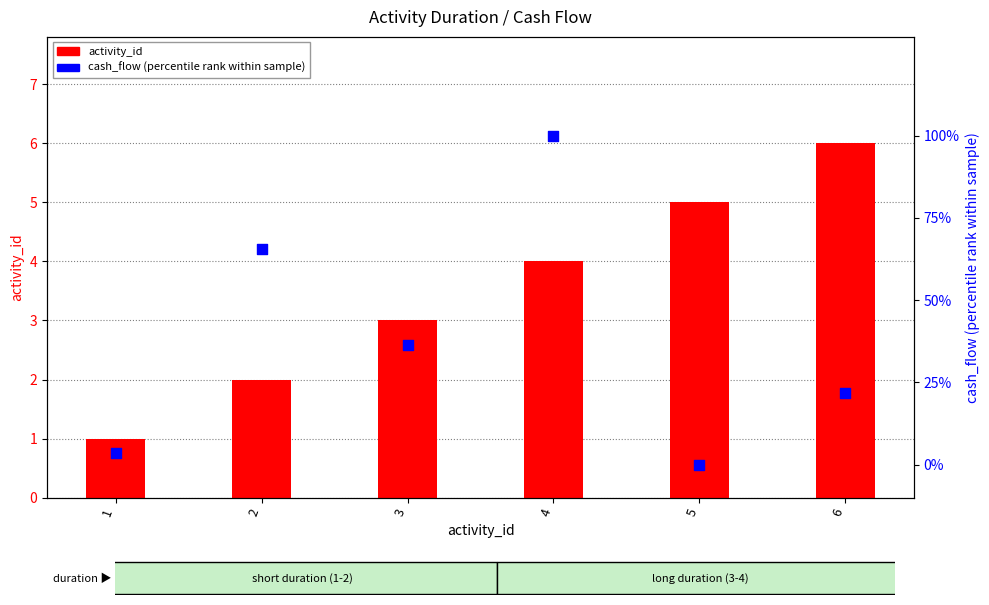

What are all the series names shown in the legend?

activity_id, cash_flow (percentile rank)